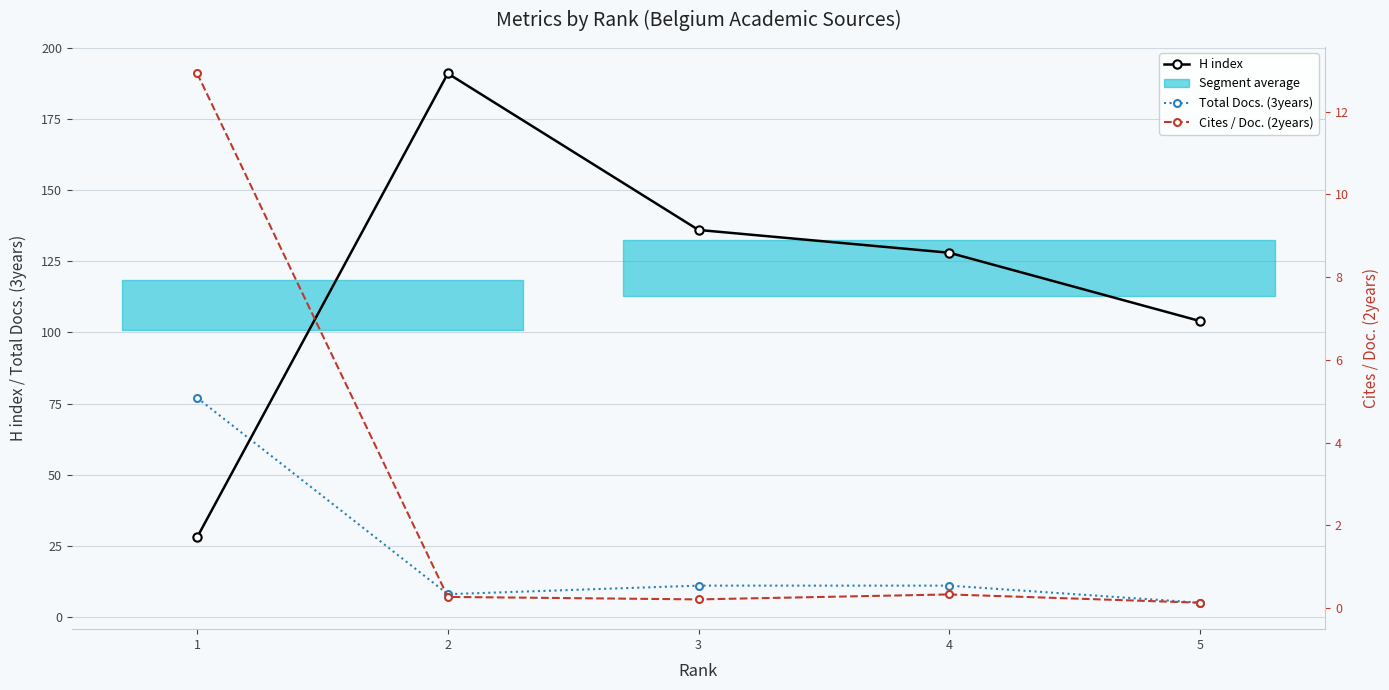

True or false: Total Docs. (3years) and Cites / Doc. (2years) cross at least once.

False